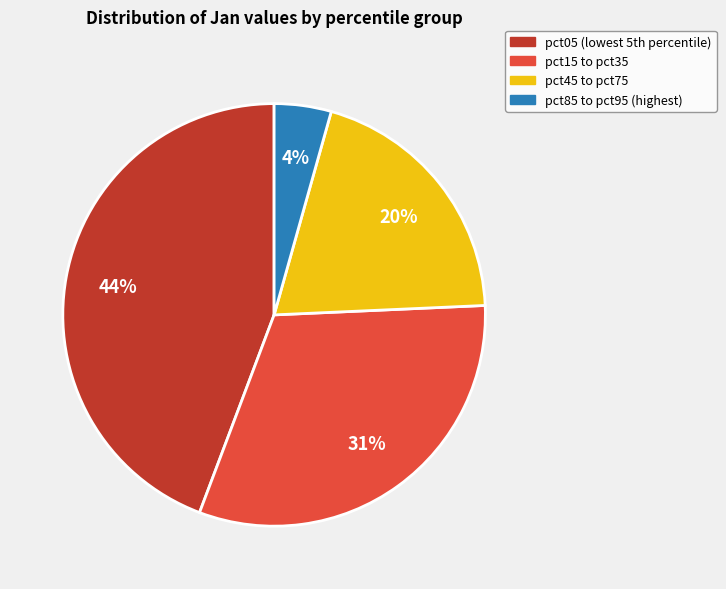

How many segments does this pie chart have?

4